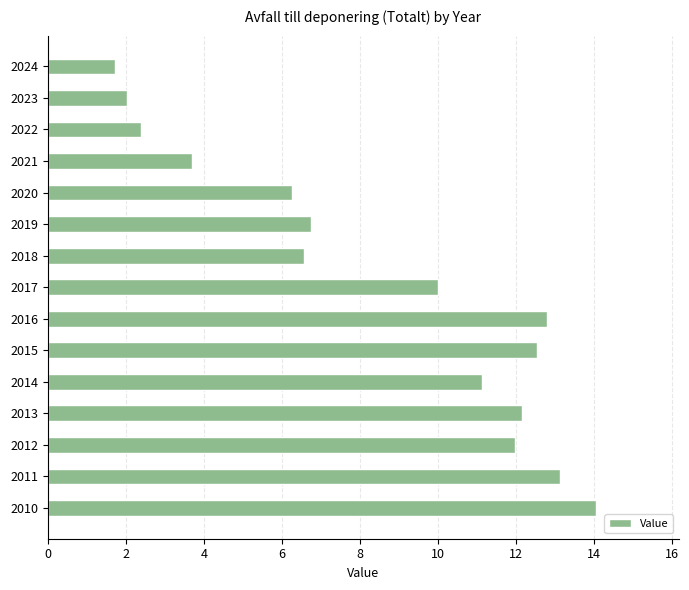

What is the average value?

8.5